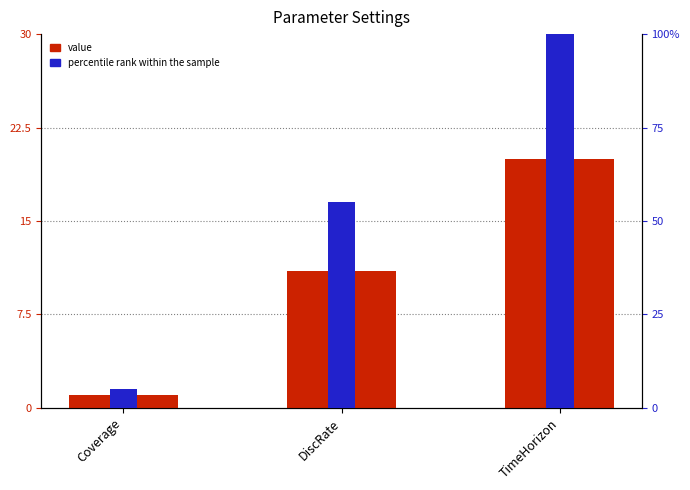

Between Coverage and TimeHorizon, which series saw the biggest shift?

percentile rank within the sample